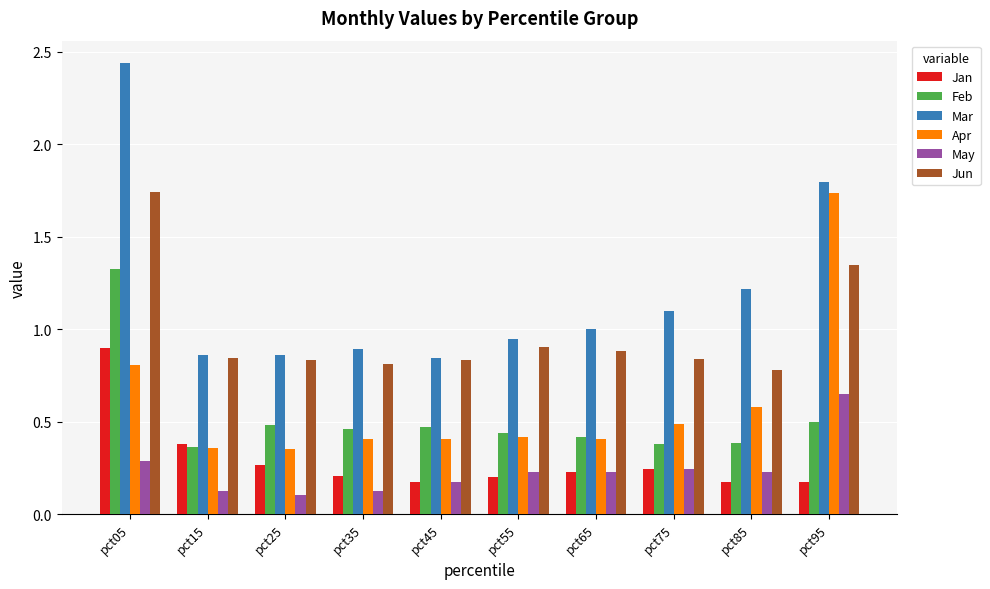

Is the value of May at pct85 greater than the value of Jan at pct85?

Yes